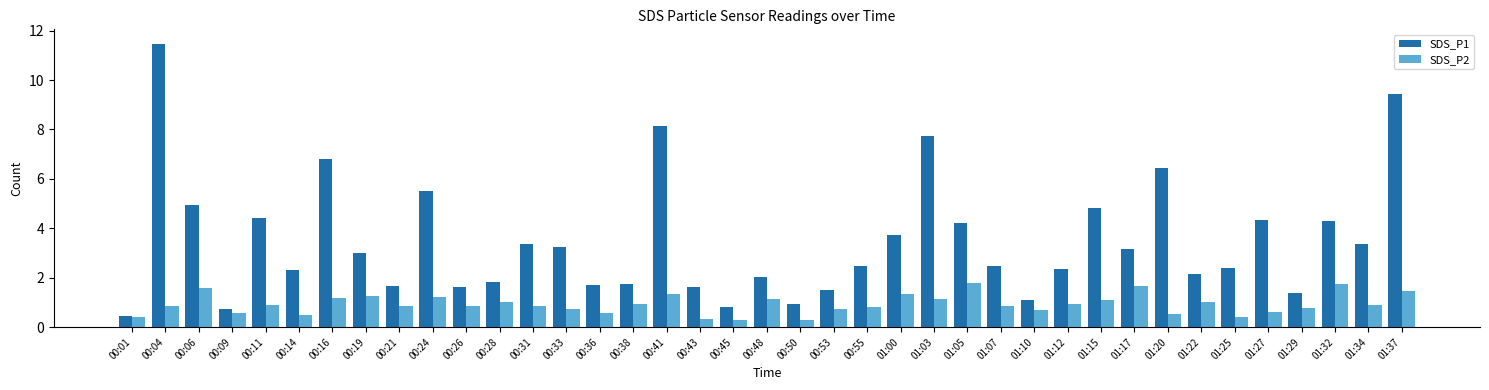

Which series has the largest range (max minus min)?

SDS_P1